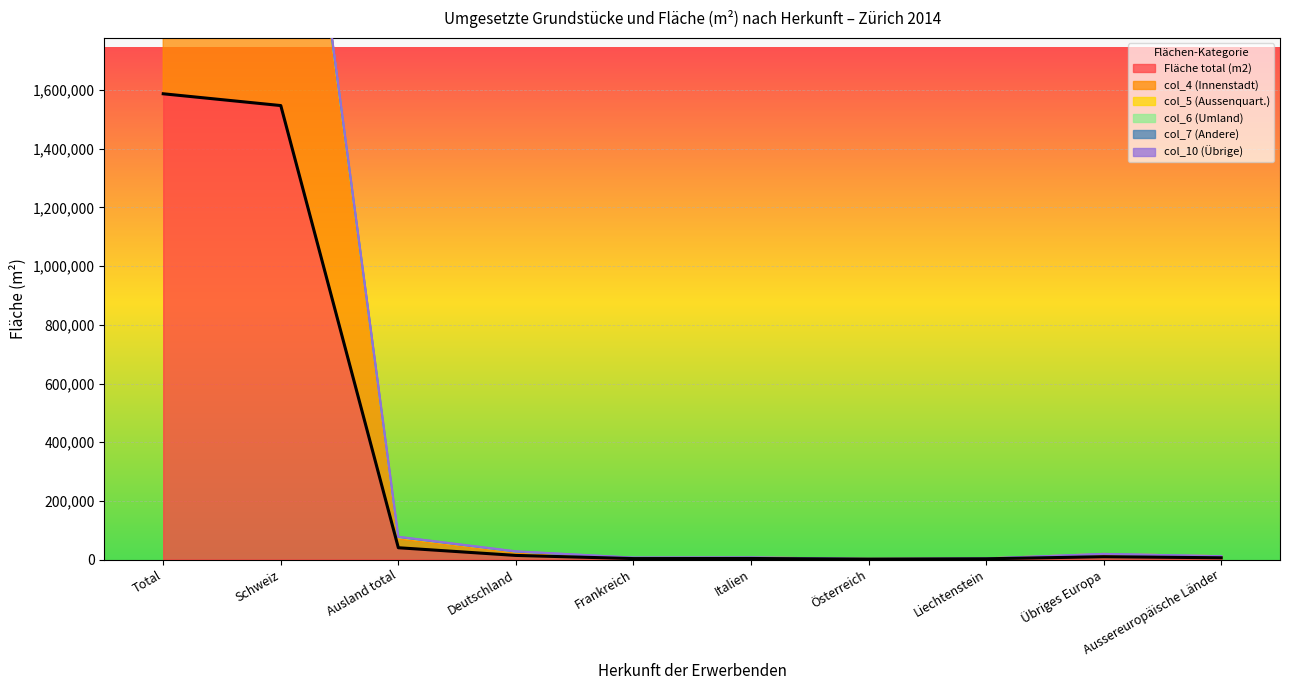

At which category does the chart reach its minimum across all series?

Österreich